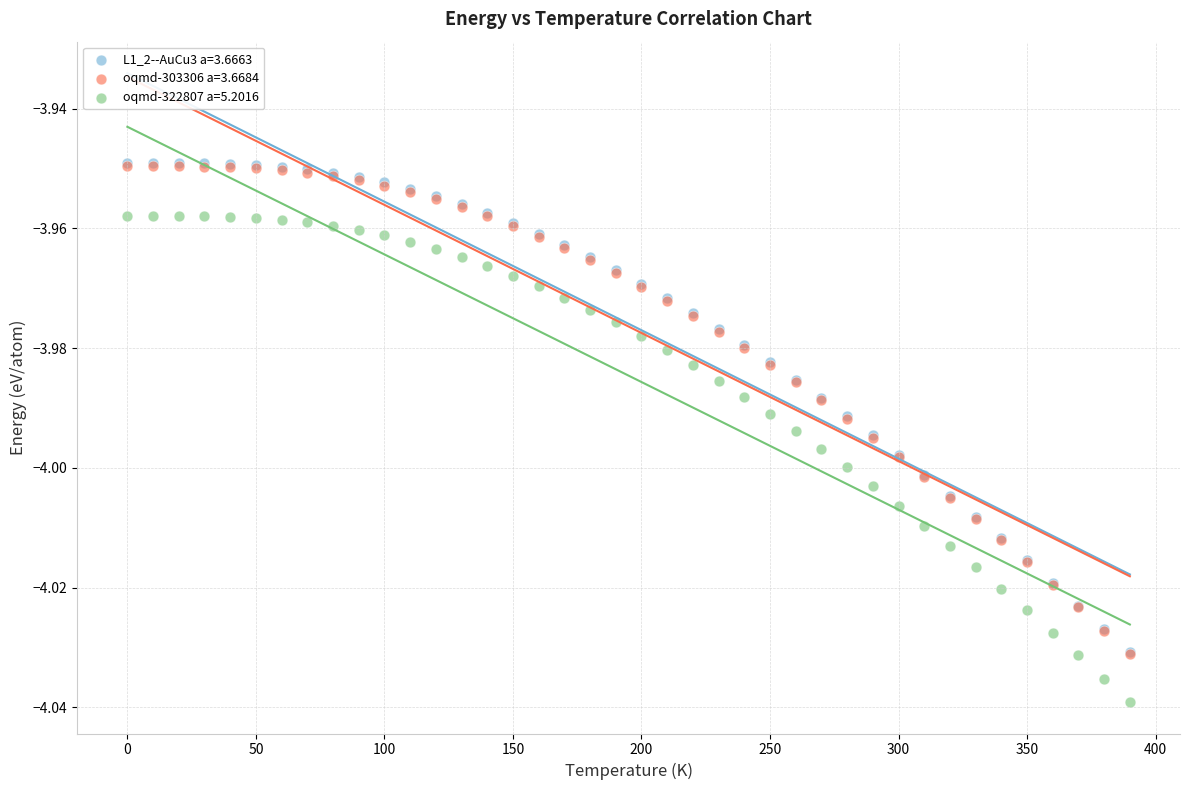

Which series contains the lowest Y value?

oqmd-322807 a=5.2016